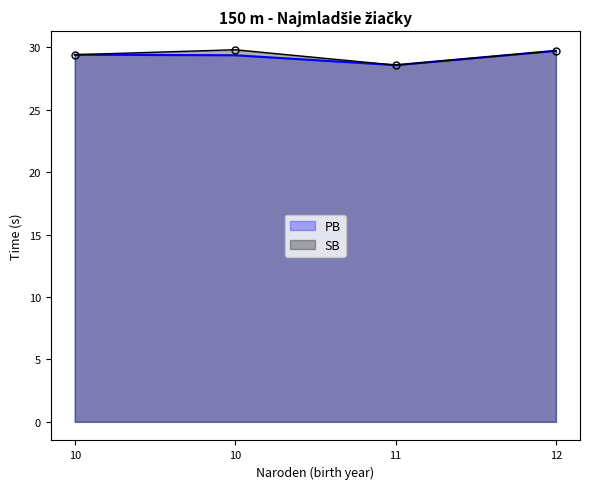

Rank the series by their maximum value, from highest to lowest.

SB, PB